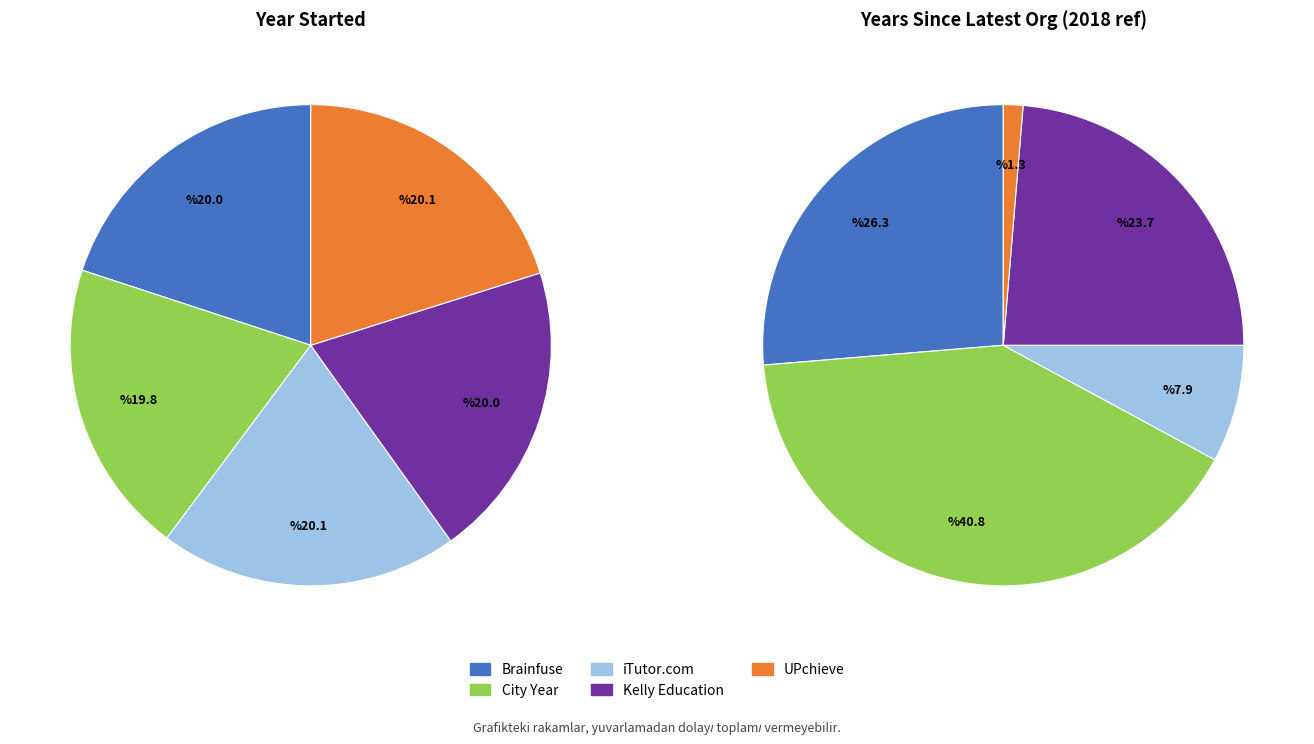

How many slices are in this pie chart?

5